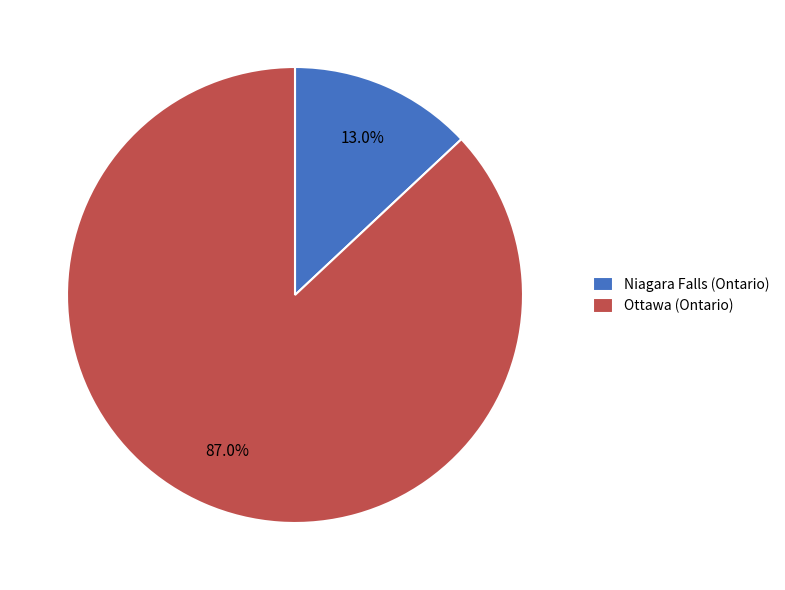

Rank the categories by value from lowest to highest.

Niagara Falls (Ontario), Ottawa (Ontario)